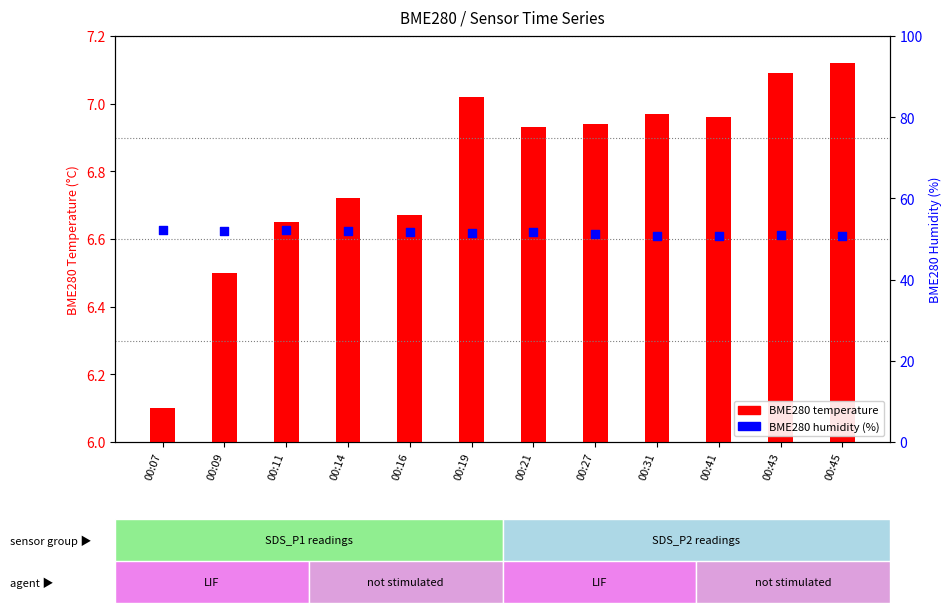

Which series contains the lowest Y value?

BME280 temperature